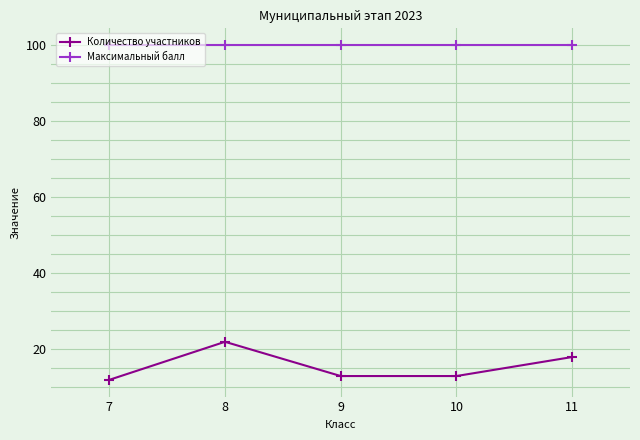

True or false: Количество участников has more than 2 points higher than both neighbors.

False